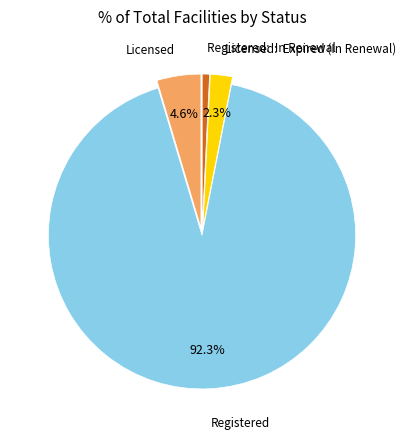

Count the number of slices in the pie.

4